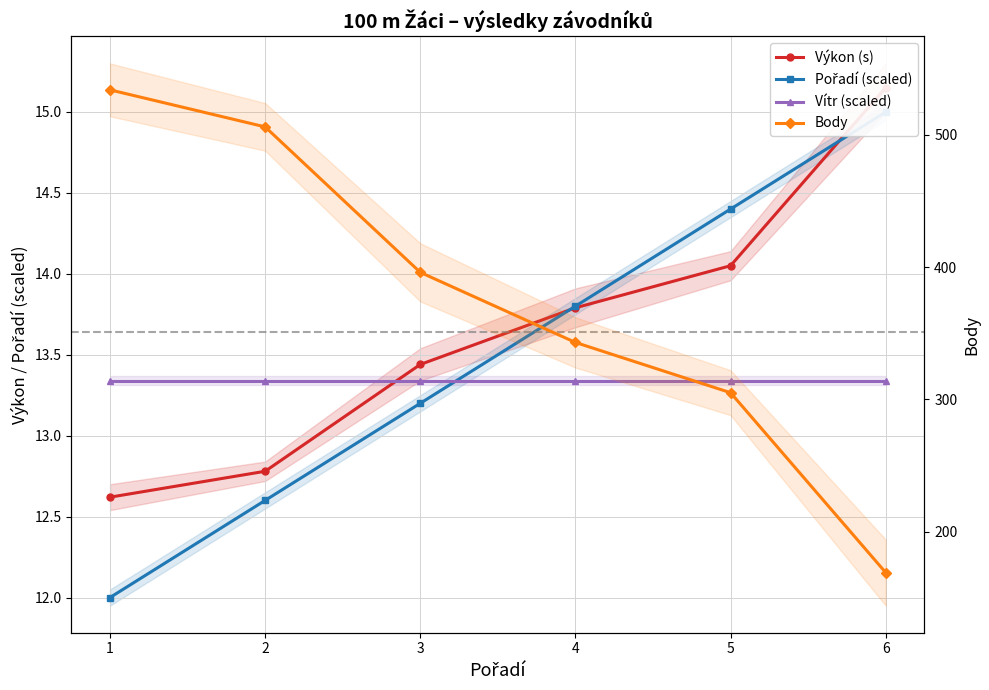

Reading right to left, list all the values displayed in this chart.

Výkon (s): 15.2	14.1	13.8	13.4	12.8	12.6
Pořadí (scaled): 15.0	14.4	13.8	13.2	12.6	12.0
Vítr (scaled): 13.3	13.3	13.3	13.3	13.3	13.3
Body: 169.0	305.0	343.0	396.0	506.0	534.0